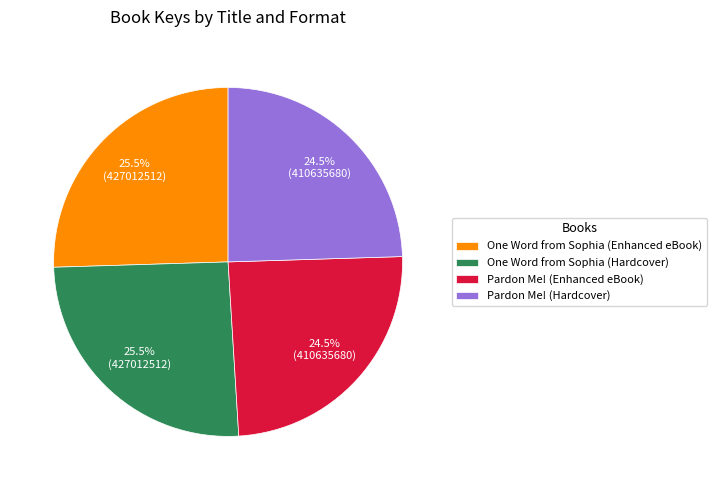

Is One Word from Sophia (Enhanced eBook) the majority of the pie?

No